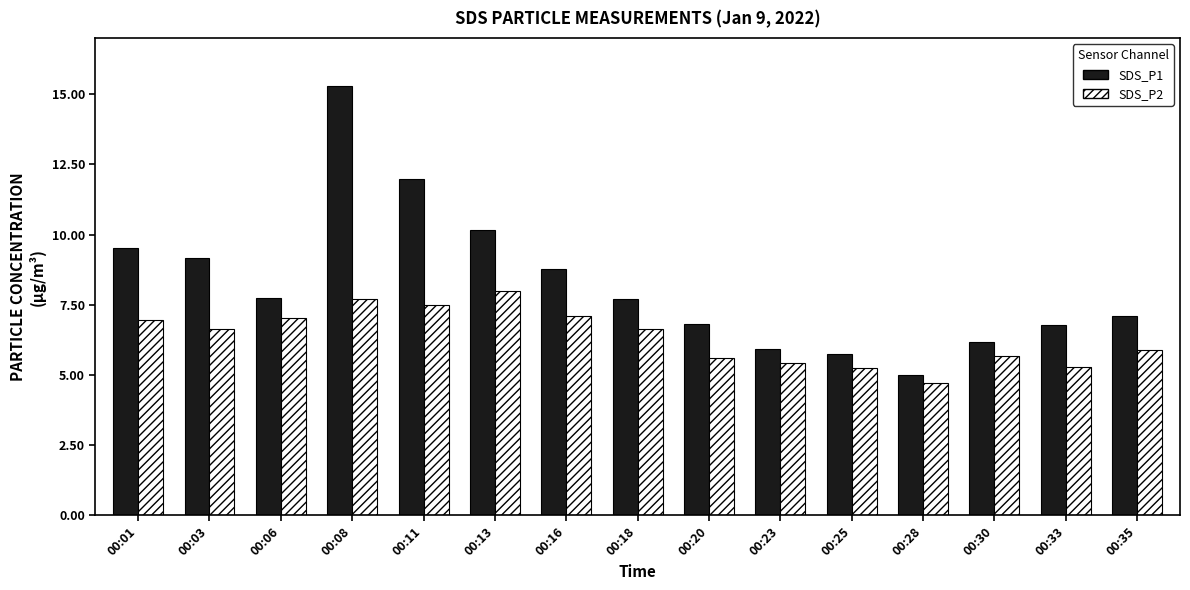

What is the value of the SDS_P2 bar at the 4th from the left?

7.7